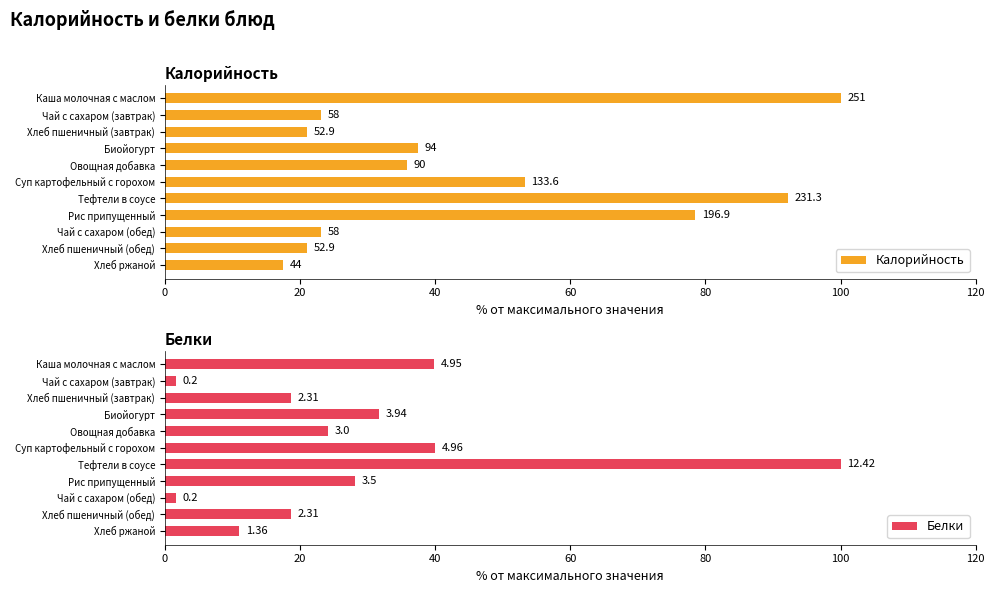

The Калорийность series shows 23.1 at Чай с сахаром (завтрак). True or false?

True